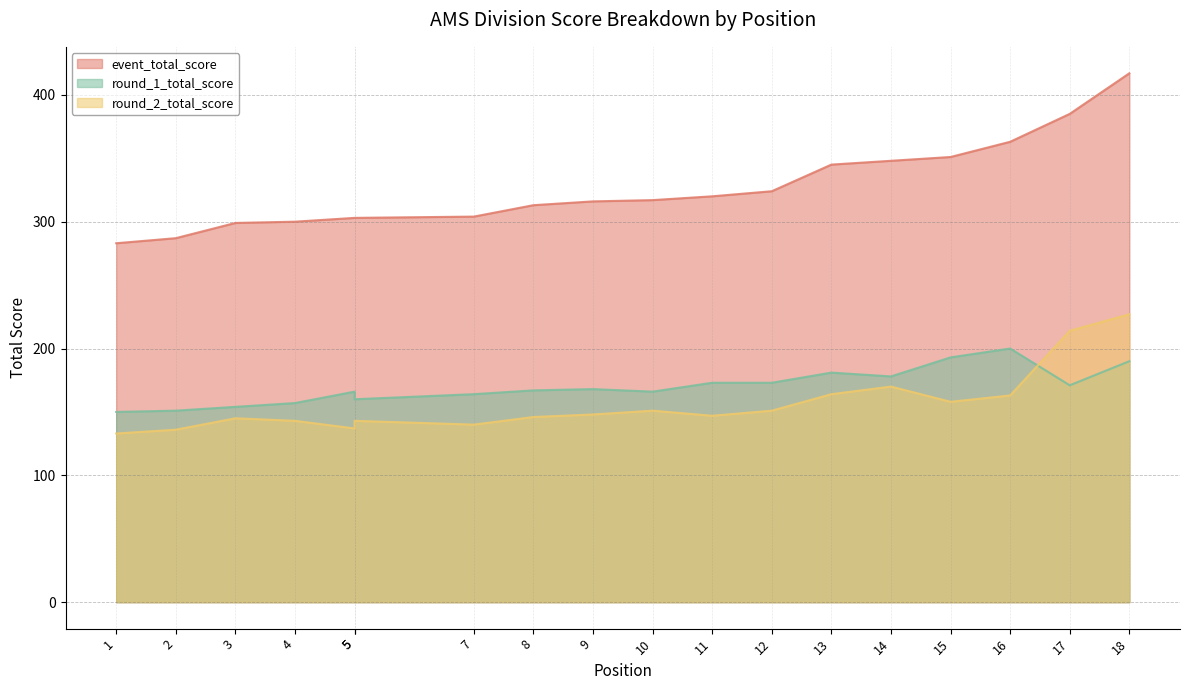

What is the value of the round_2_total_score point at the 5th from the left?

137